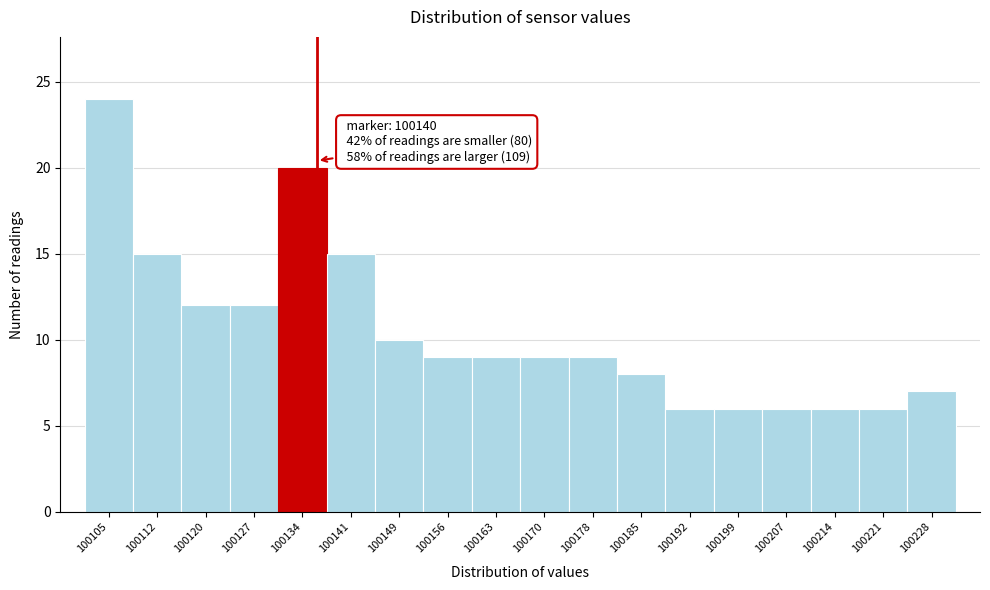

Reading left to right, list all the values displayed in this chart.

24	15	12	12	20	15	10	9	9	9	9	8	6	6	6	6	6	7